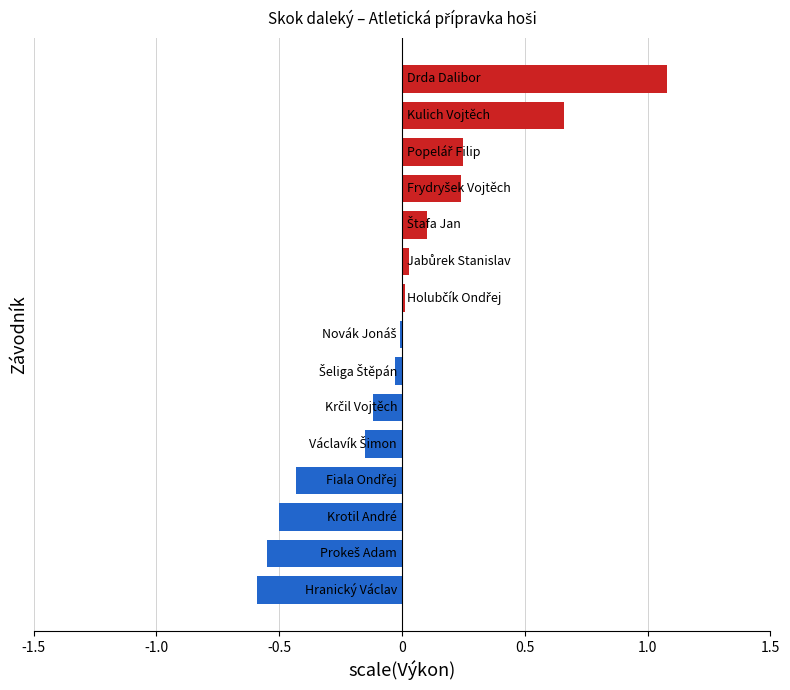

What is the difference between the maximum and second lowest values?

1.6